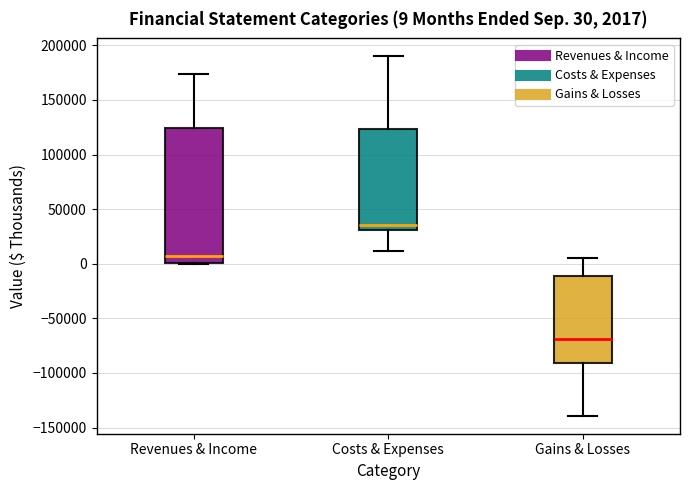

Comparing the boxes themselves (not the whiskers), which one is the tallest?

Revenues & Income